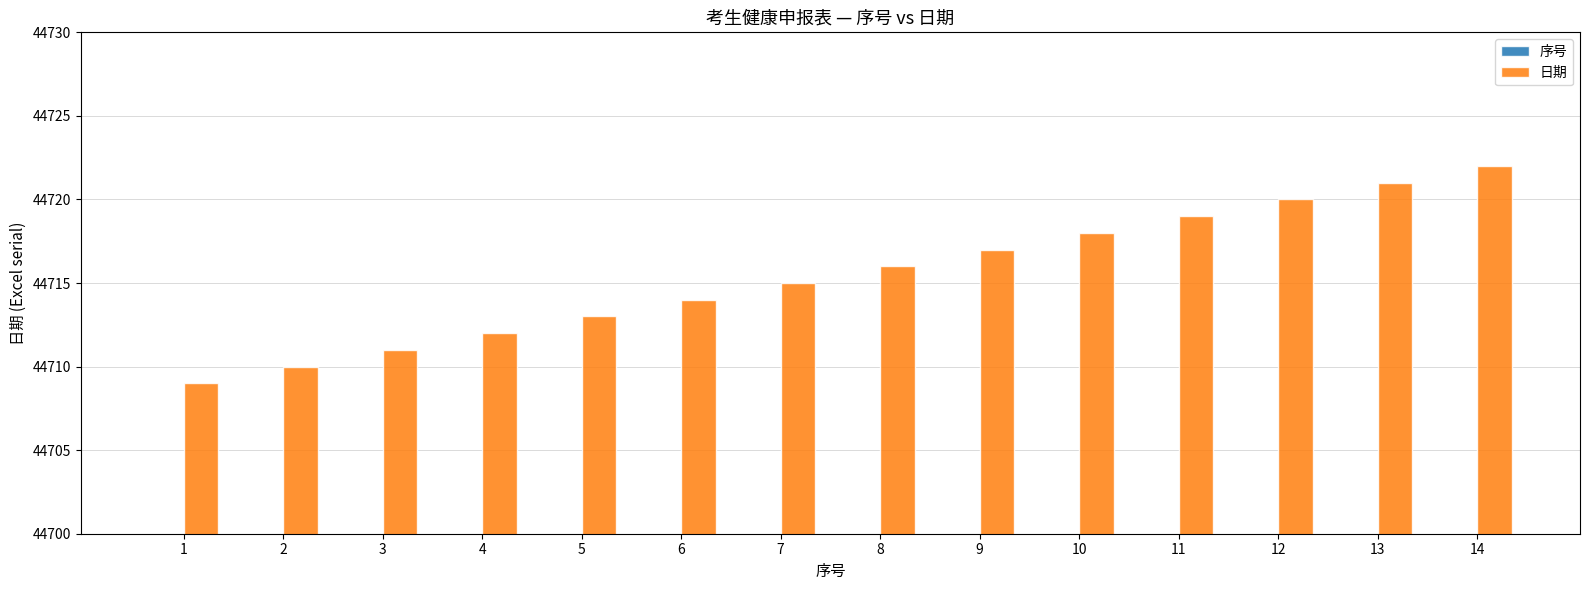

What is the sum of all 日期 values?

626017